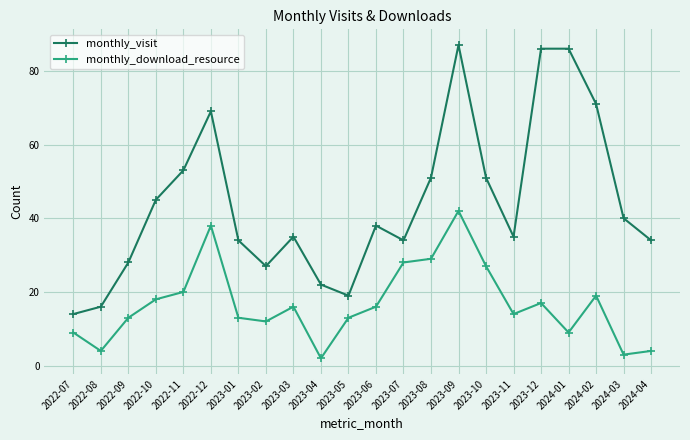

Which label corresponds to the largest value in the chart?

2023-09